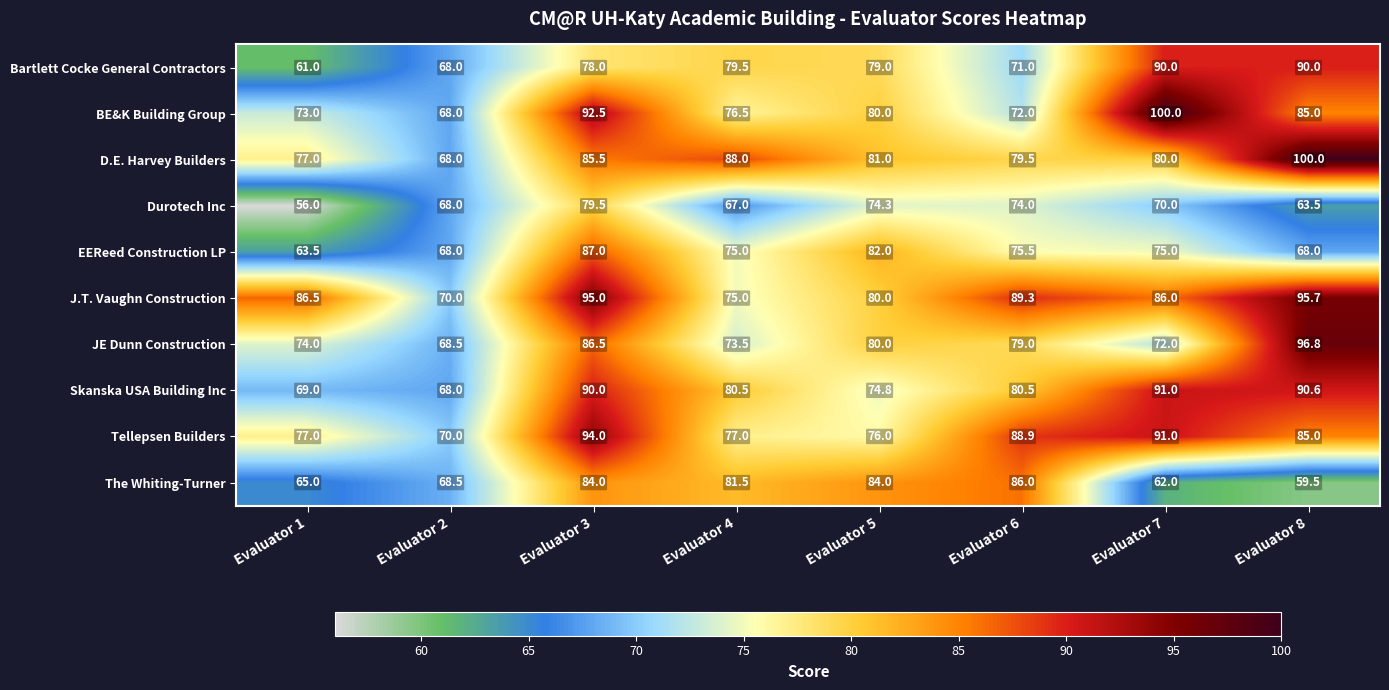

What is the maximum value shown in the chart?

100.0